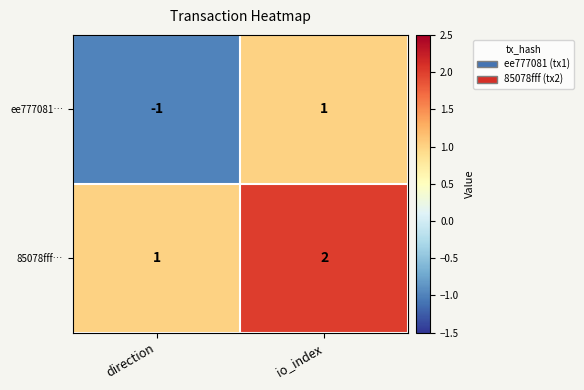

List the series in order of their overall mean, highest first.

85078fff…, ee777081…